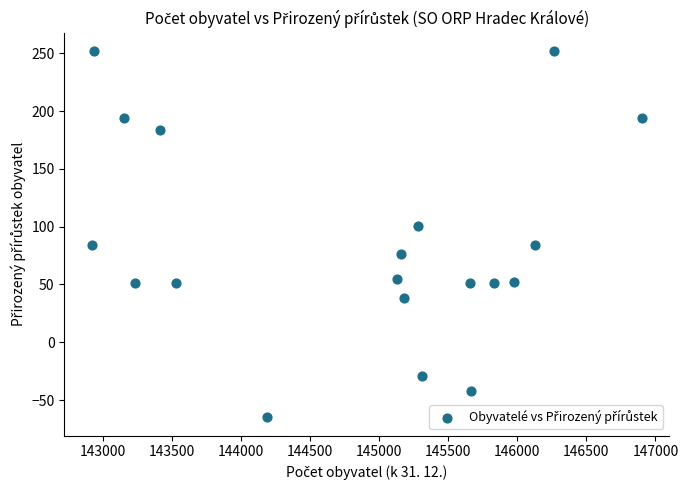

What is the range of X values (max minus min)?

3981